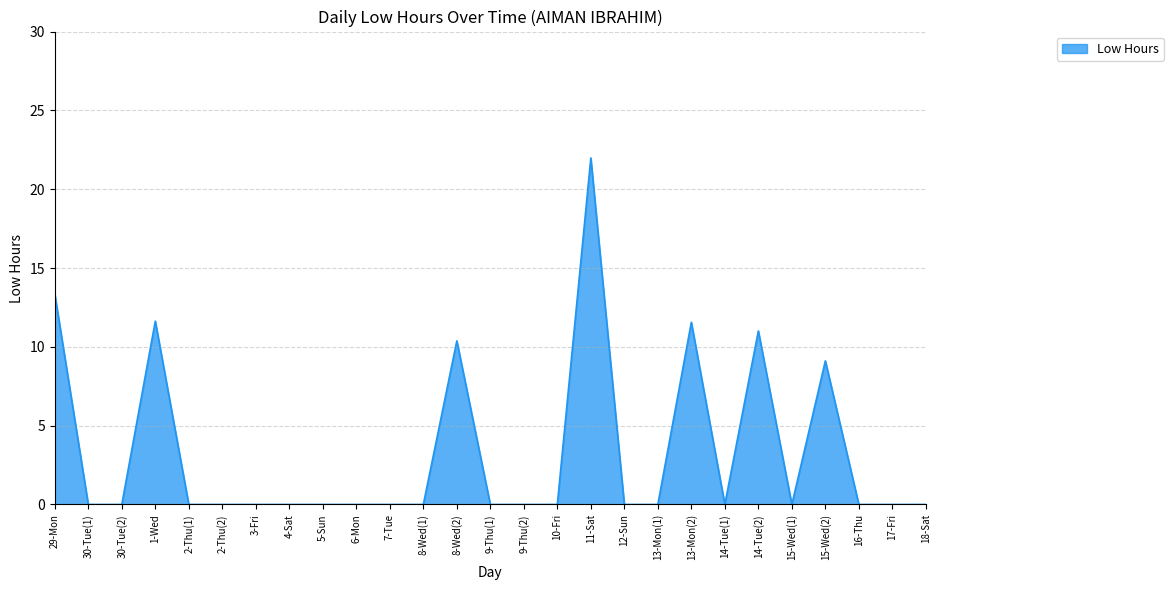

What position from the left is 30-Tue(2)?

3